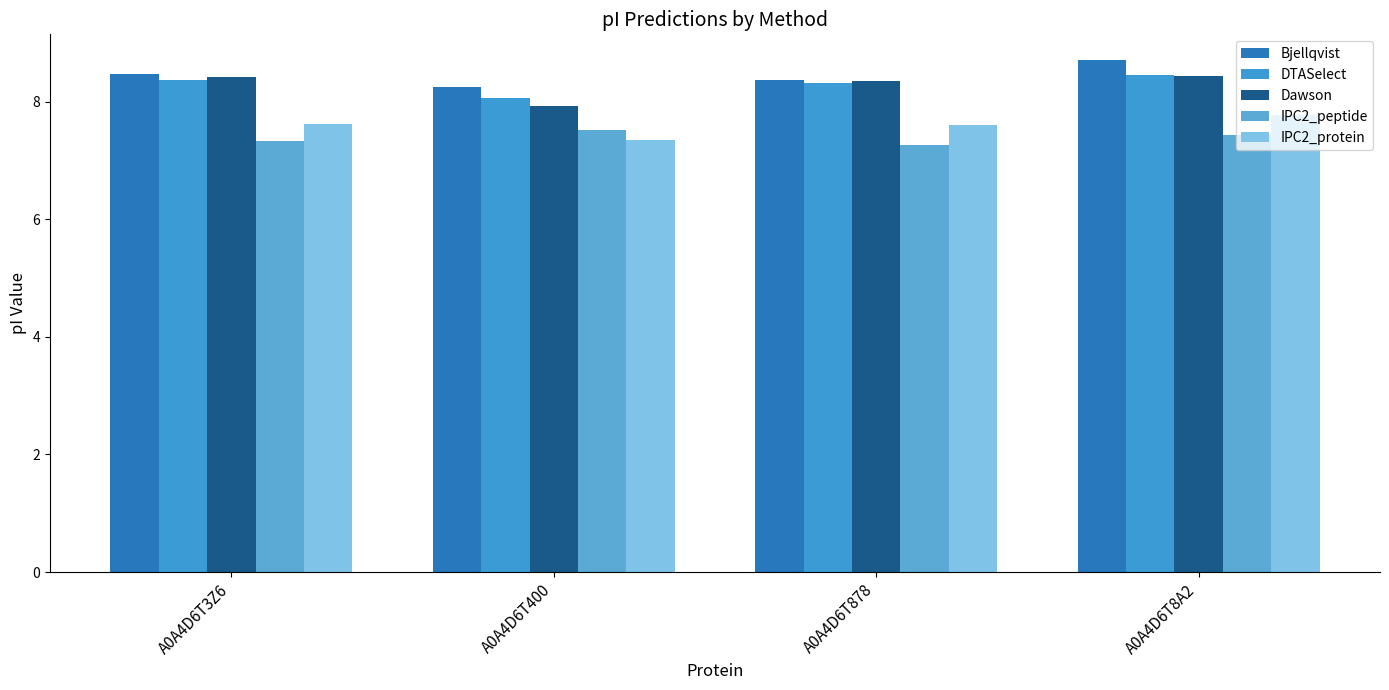

How many bars are there in each group?

5